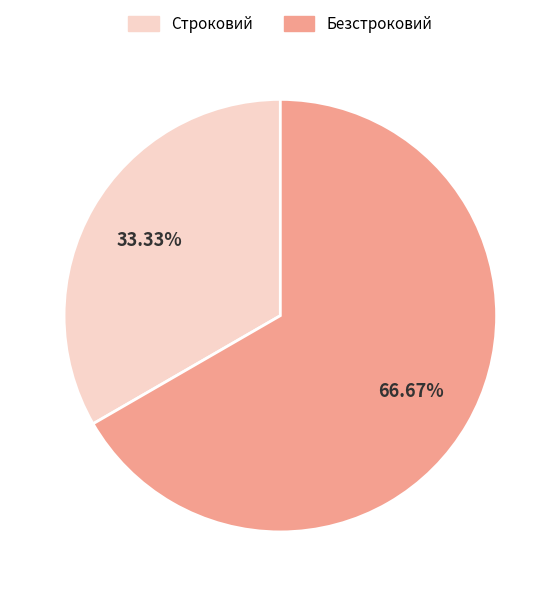

Between Безстроковий and Строковий, which is larger?

Безстроковий